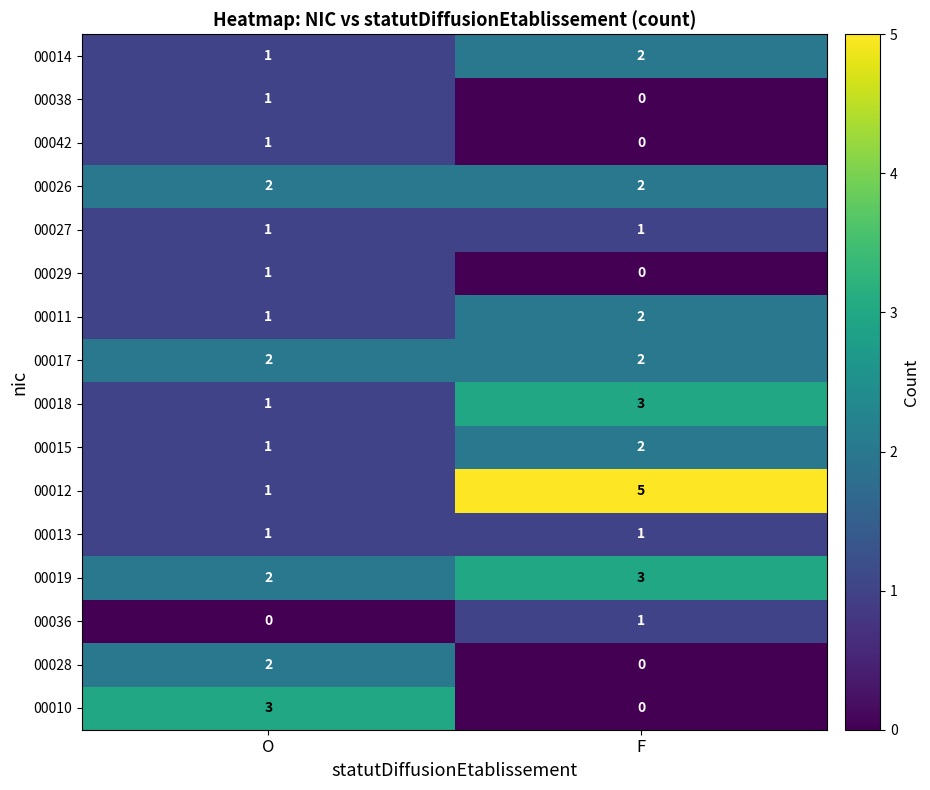

Which series has the widest spread of values?

00012